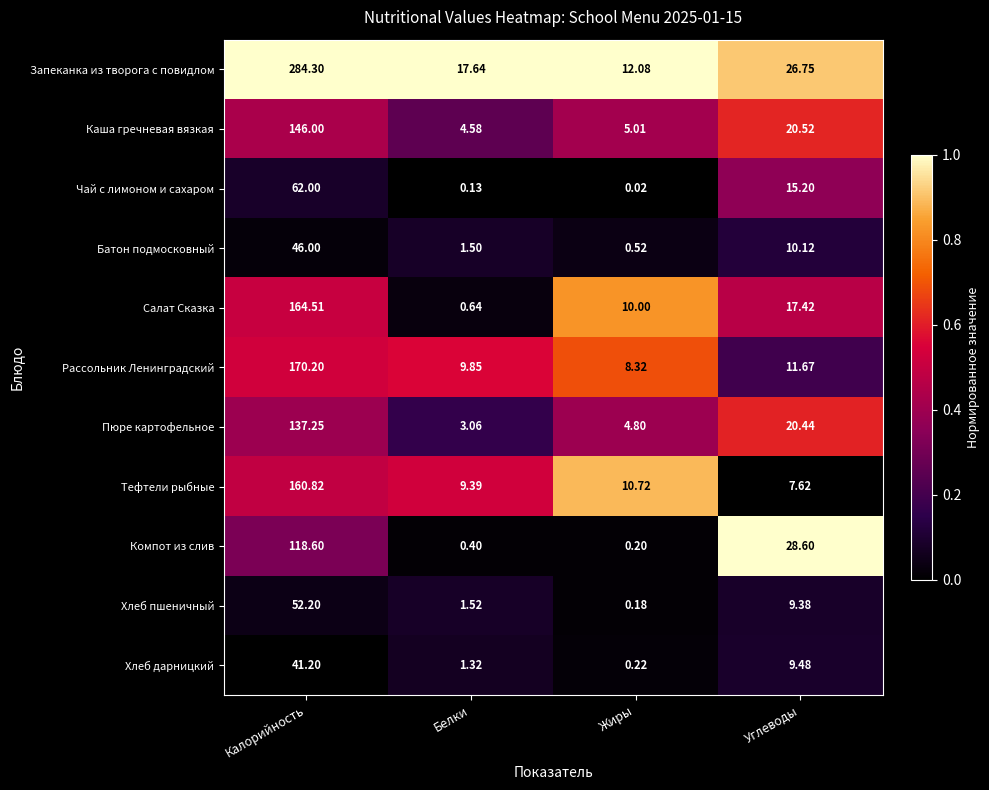

At how many categories does at least one series exceed 0?

4